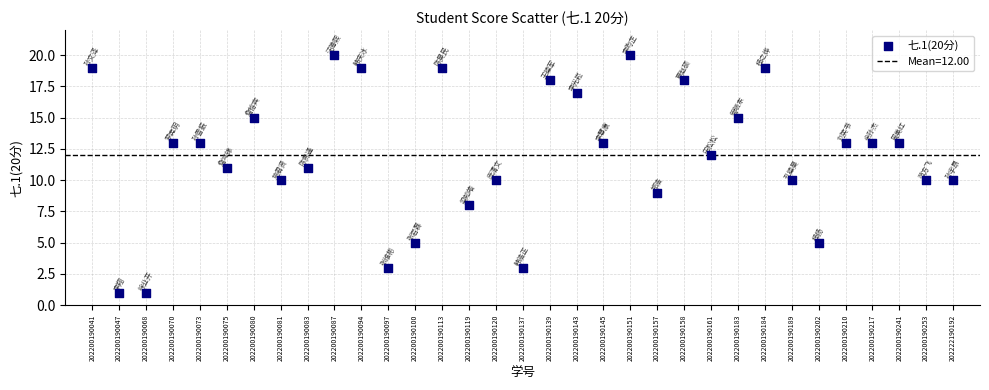

Count the number of points in this scatter plot.

33